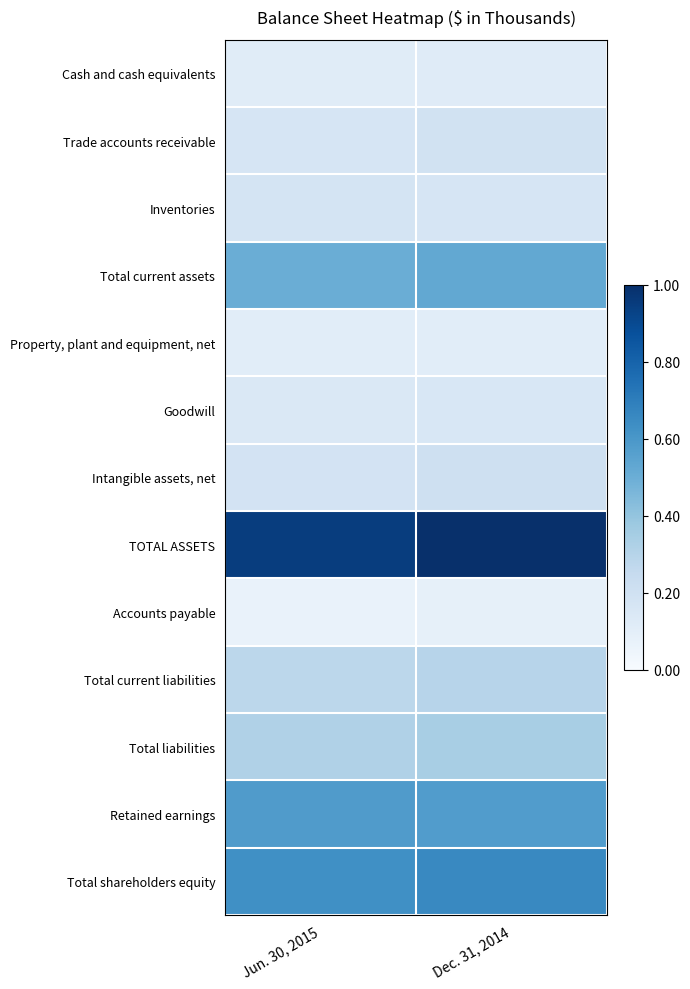

Count the number of categories in the chart.

2